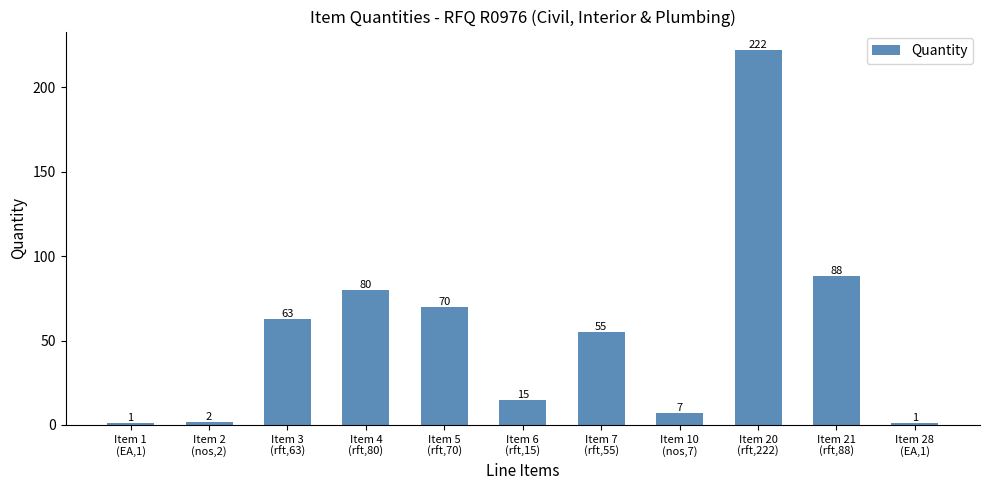

How many bars are there in total?

11